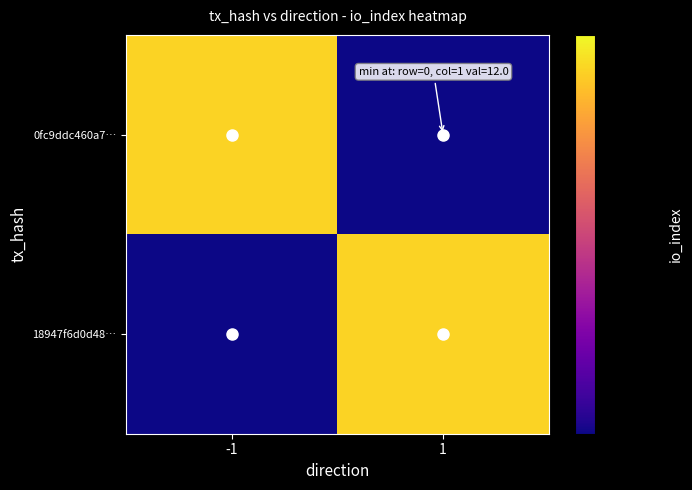

What is the spread (max minus min) of values at 1?

8